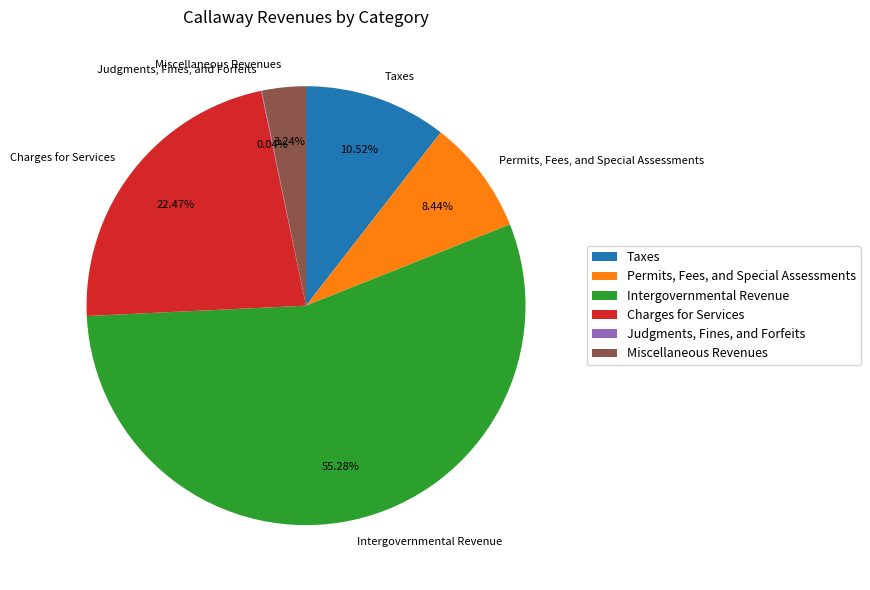

What is the largest slice in the pie chart?

Intergovernmental Revenue